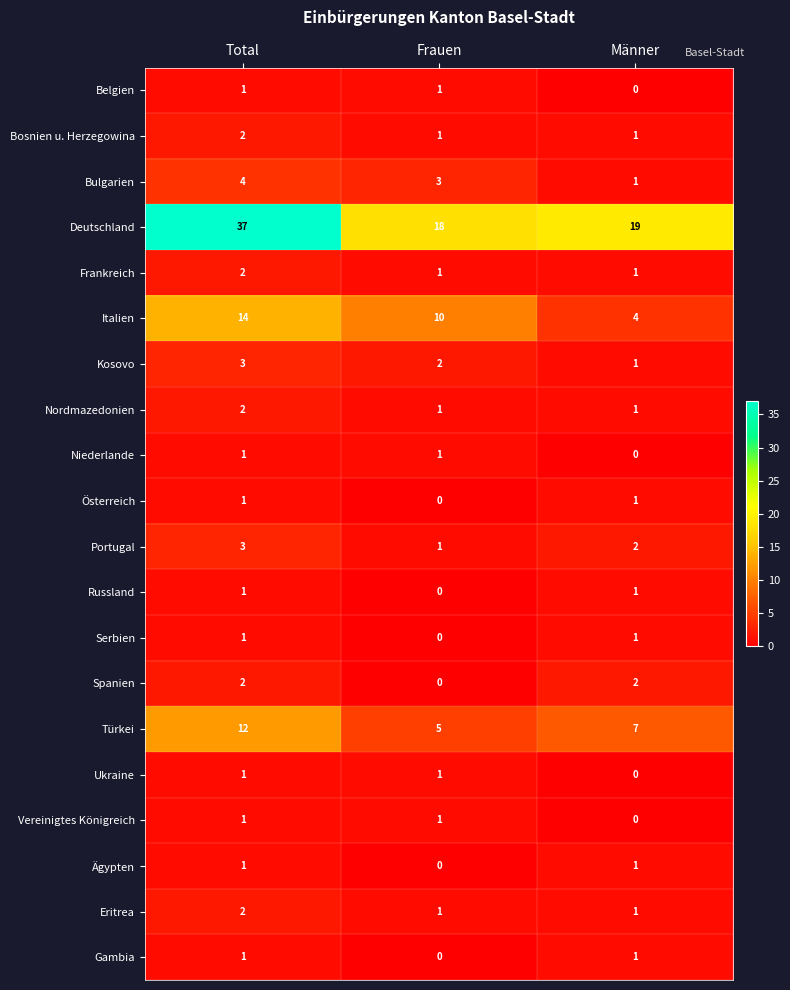

Which category has the lowest value in the Italien series?

Männer